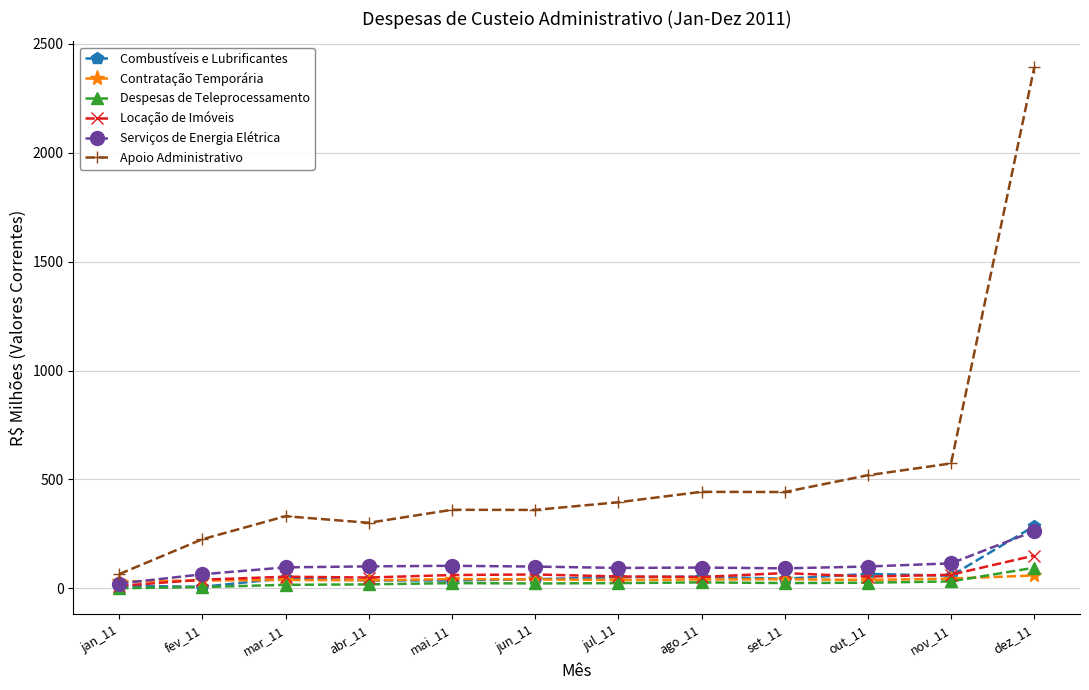

The value of Apoio Administrativo at set_11 is 442.3. True or false?

True